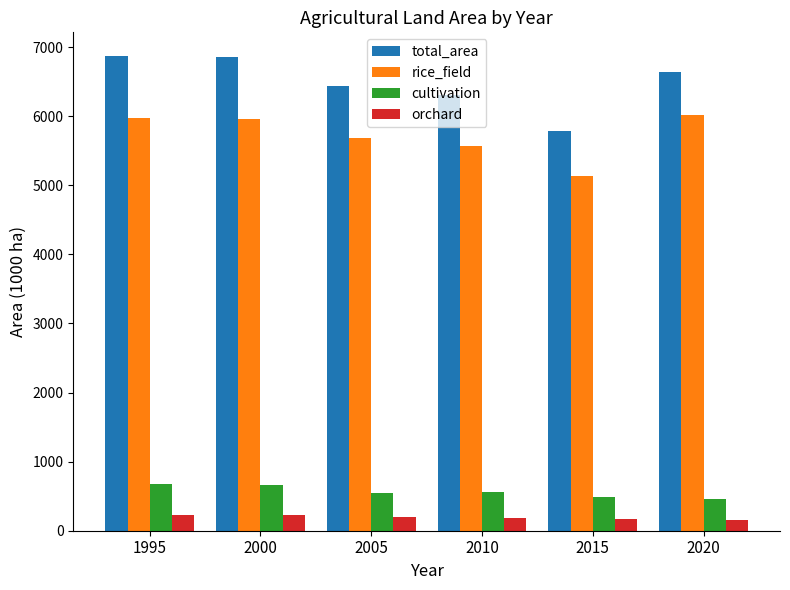

List the series in order of their peak value, lowest first.

orchard, cultivation, rice_field, total_area